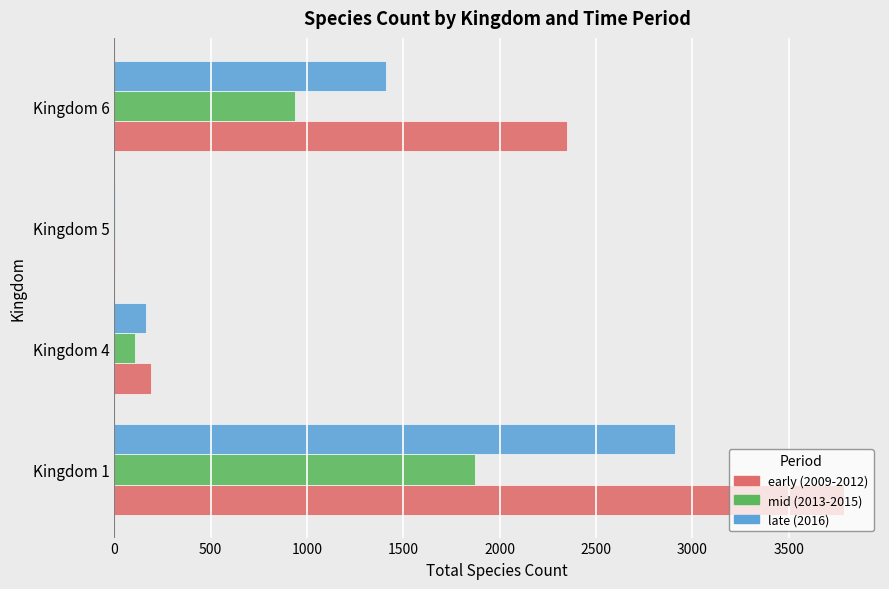

The value of early (2009-2012) at Kingdom 1 is 1031. True or false?

False